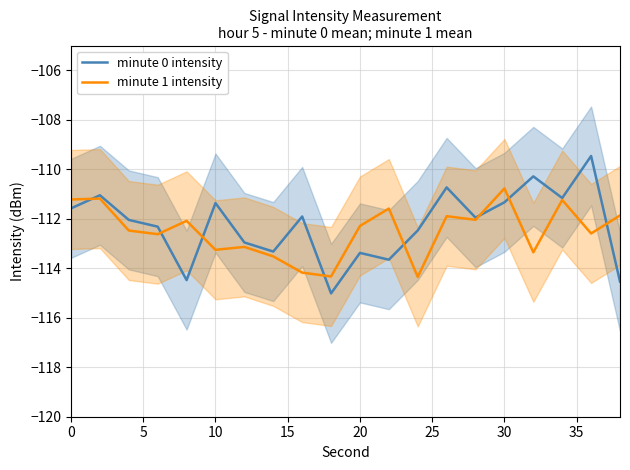

Does the chart display data point markers on the line(s)?

No